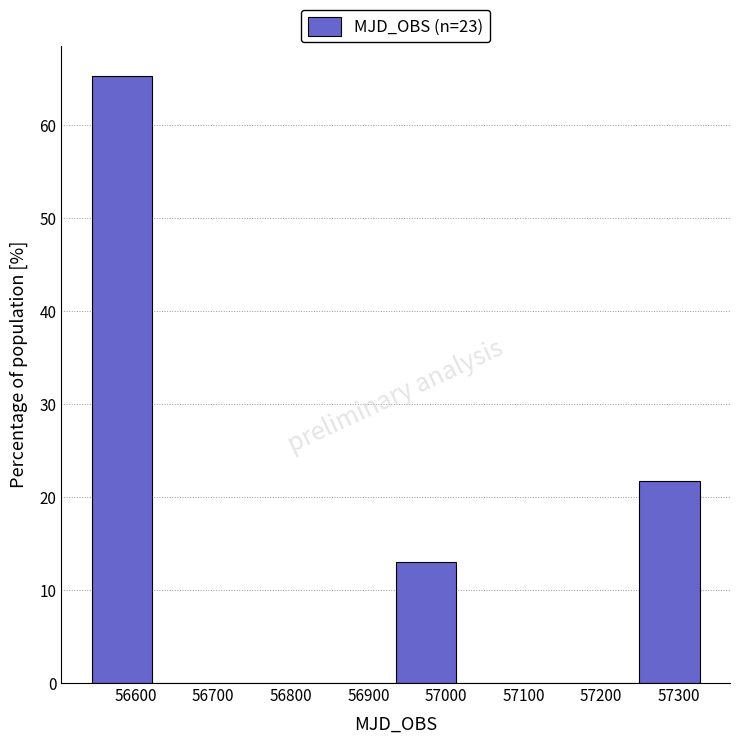

How tall is the bar that spans 57250 to 57330 on the x-axis? Neither the bar edges nor the heights are printed on the chart, so give them approximately, as read against the axes.

22